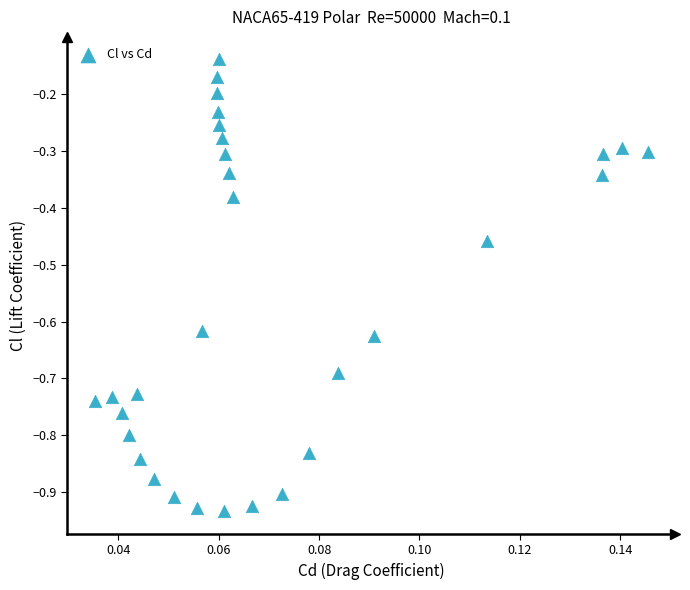

What is the range of Y values (max minus min)?

0.8